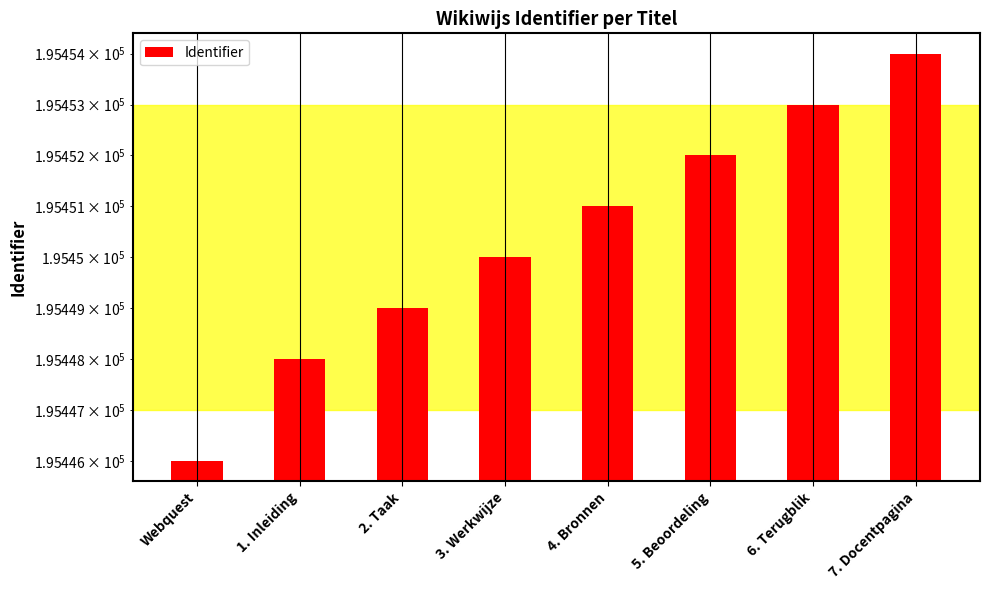

What is the difference between the values at 5. Beoordeling and 6. Terugblik?

1